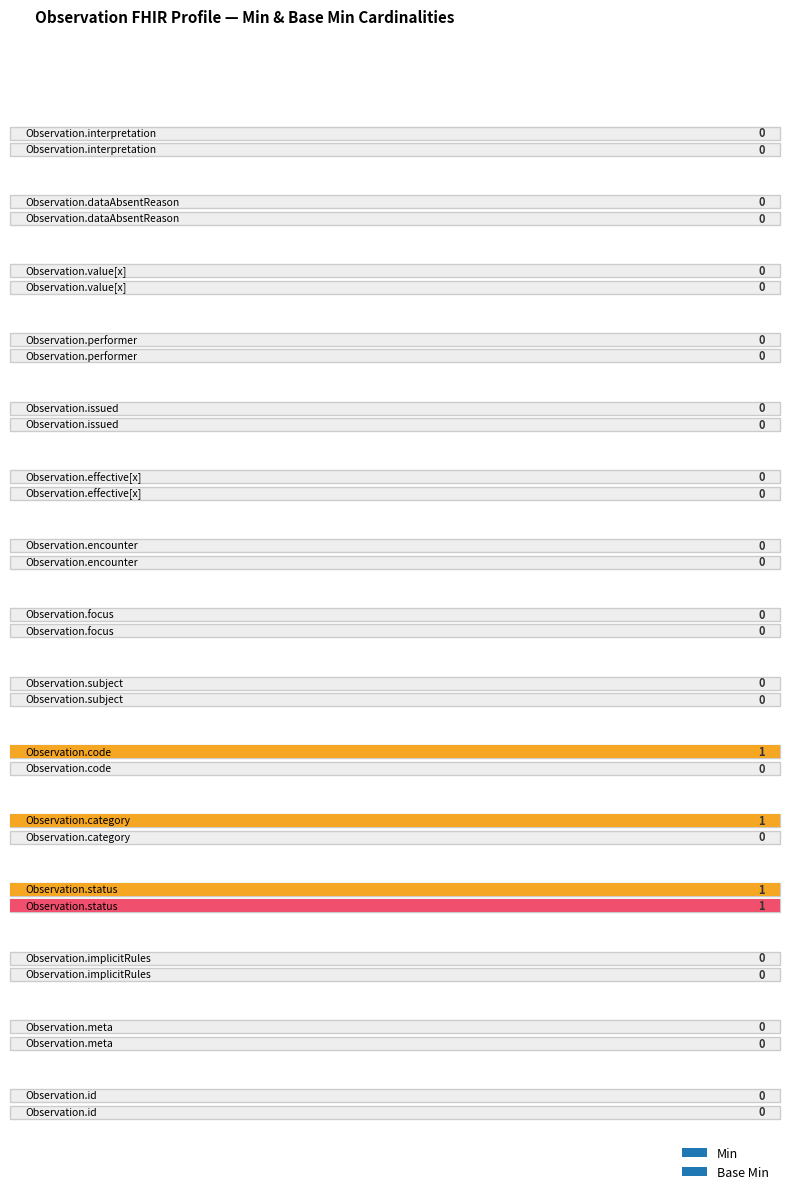

What is the total value across all series at Observation.status?

2